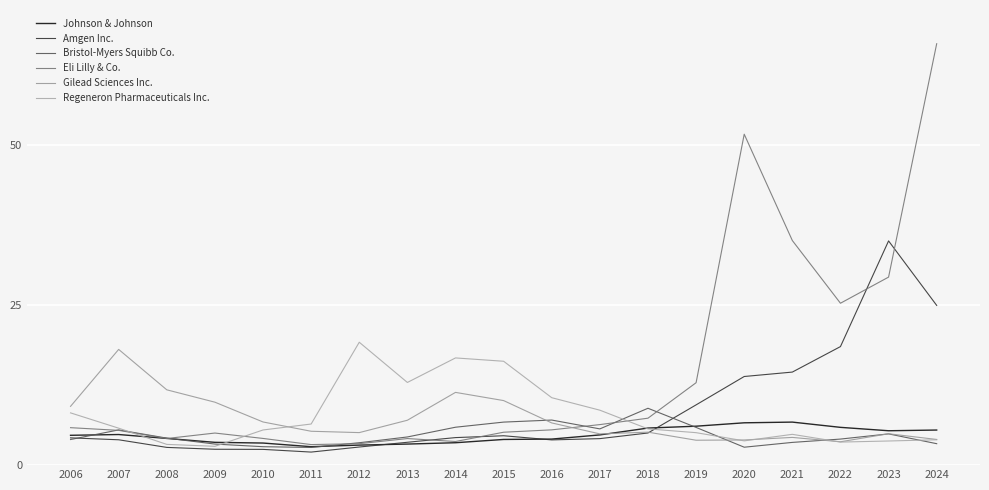

How many intersections are there between Regeneron Pharmaceuticals Inc. and Eli Lilly & Co.?

3